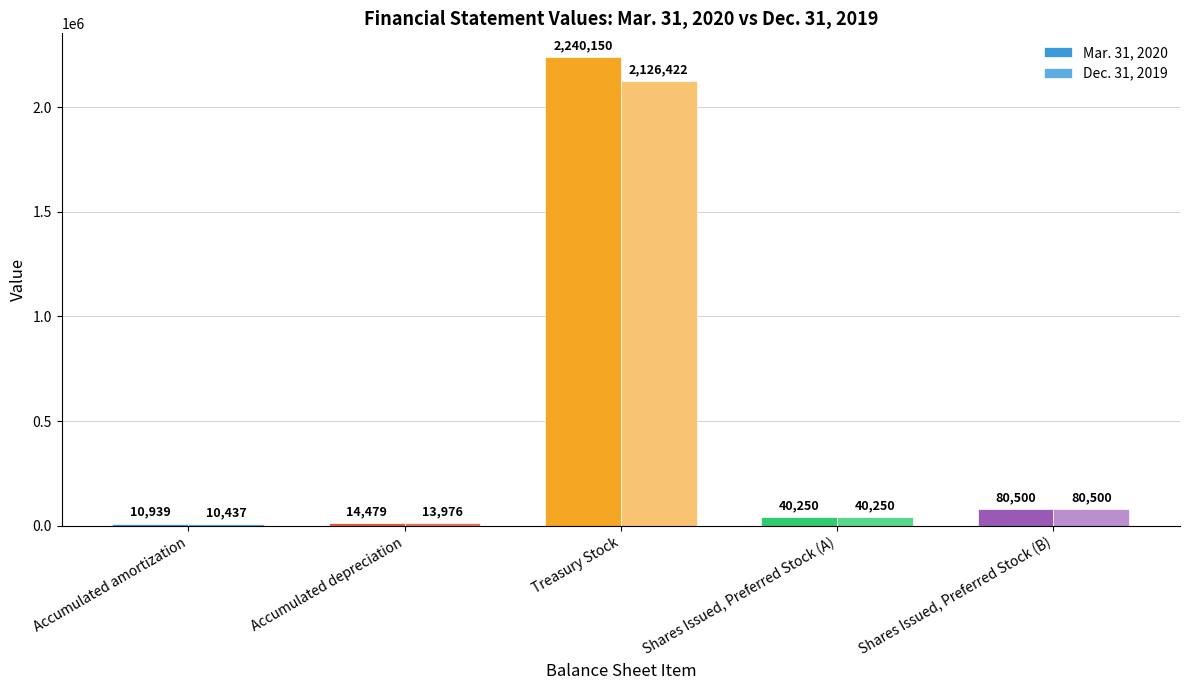

List the series in order of their overall mean, highest first.

Mar. 31, 2020, Dec. 31, 2019